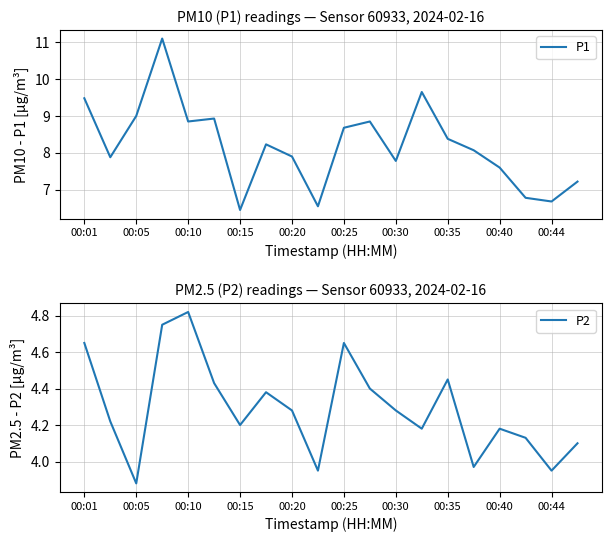

Is this an area chart (filled region under the line)?

No